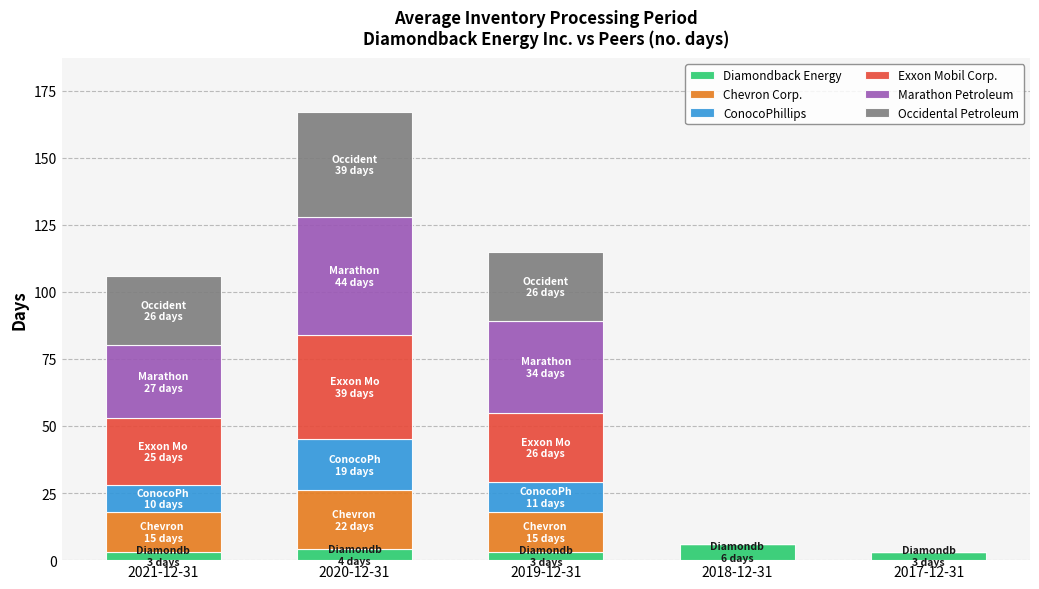

What is the total value across all series at 2020-12-31?

167